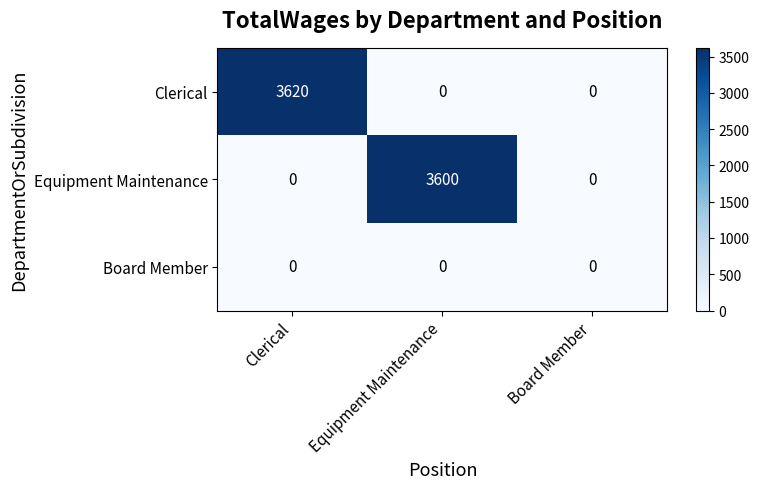

The Equipment Maintenance series shows 2189 at Board Member. True or false?

False